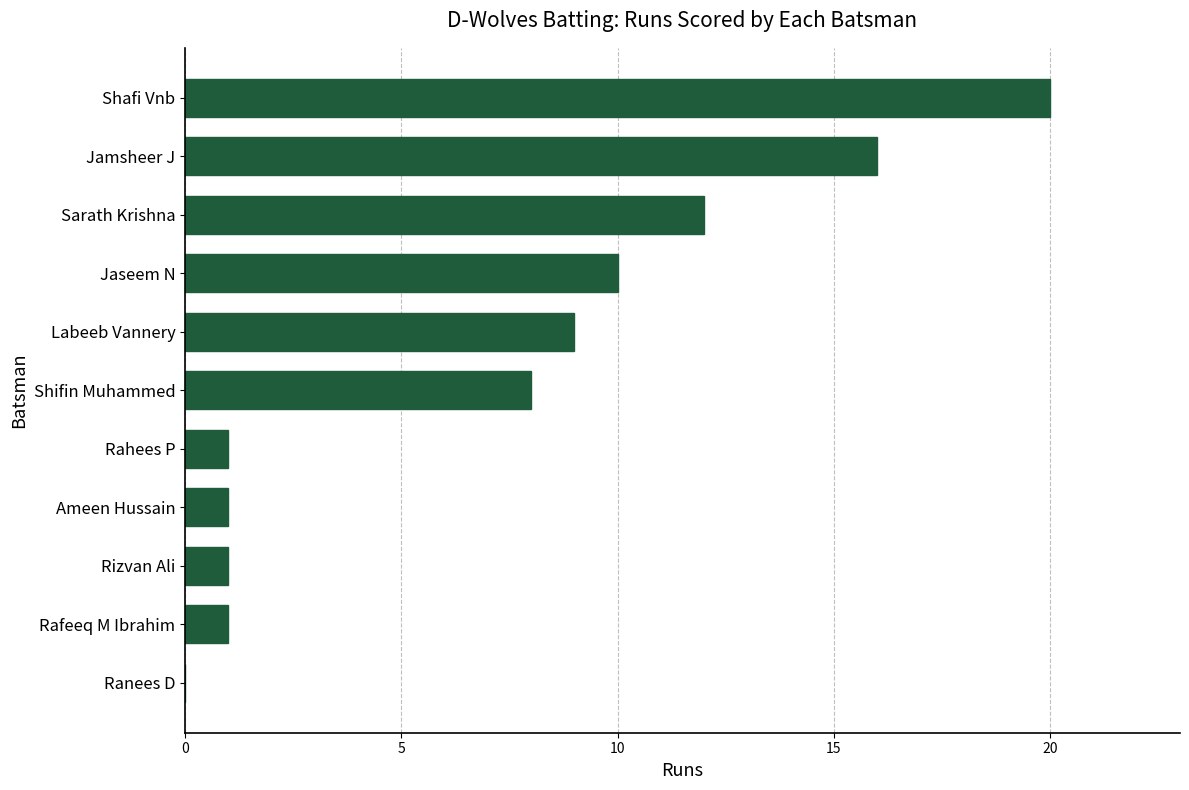

The value at Ameen Hussain is 0. True or false?

False